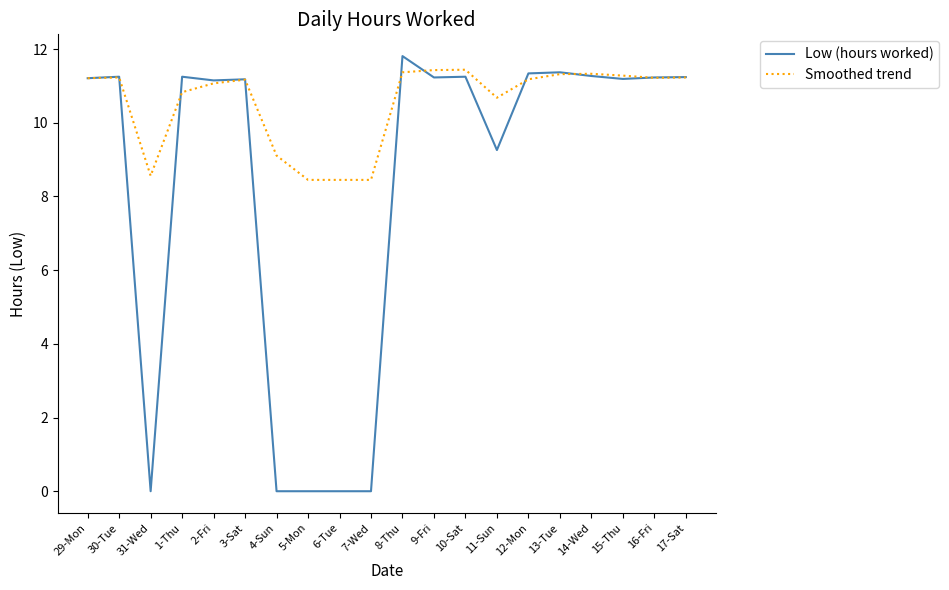

What is the difference between the highest and lowest values at 15-Thu?

0.1